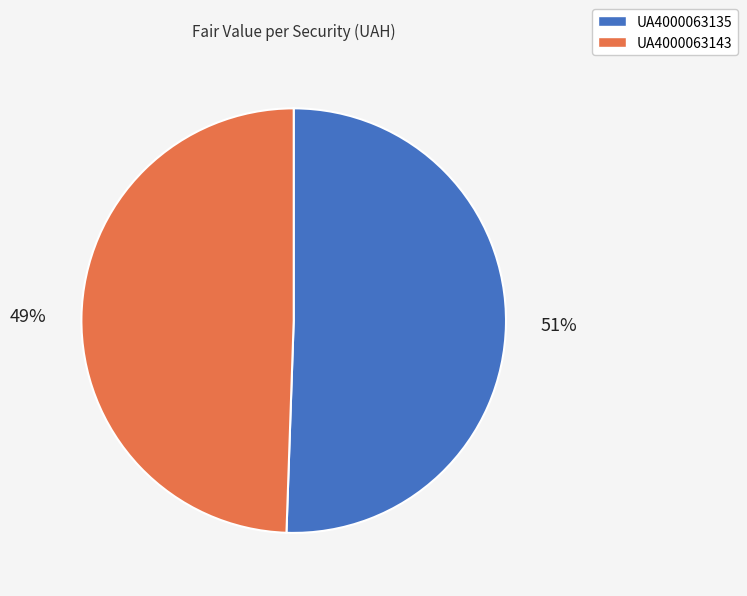

How many segments does this pie chart have?

2